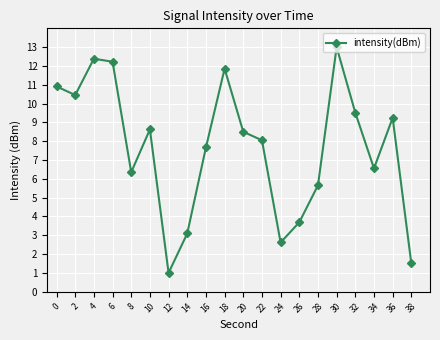

The value at 26 is 5.5. True or false?

False